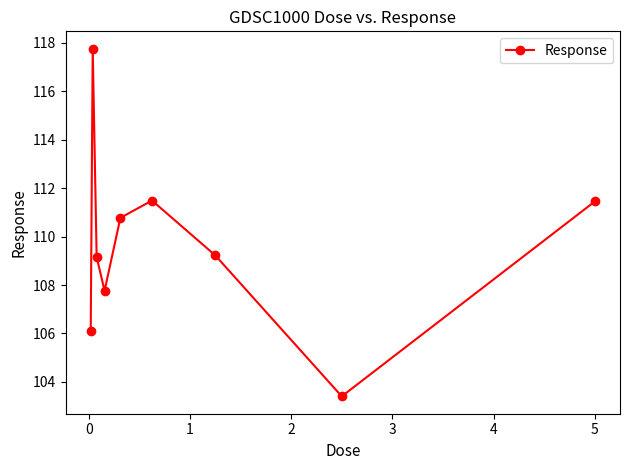

Reading right to left, extract all data points from this chart.

111.5	103.4	109.2	111.5	110.8	107.8	109.2	117.8	106.1